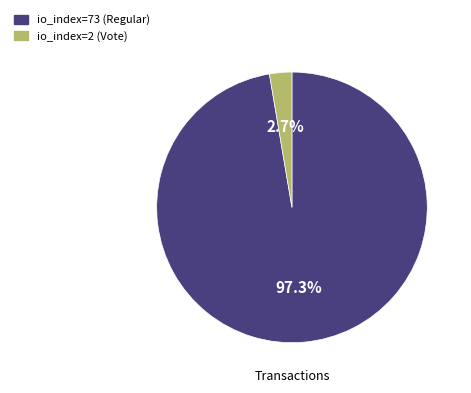

What percentage do io_index=2 (Vote) and io_index=73 (Regular) together represent?

100.0%